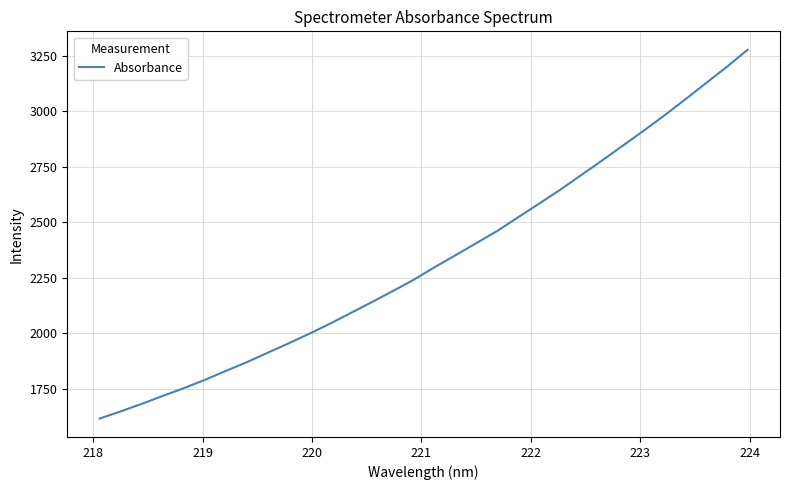

How many lines are shown in the chart?

1